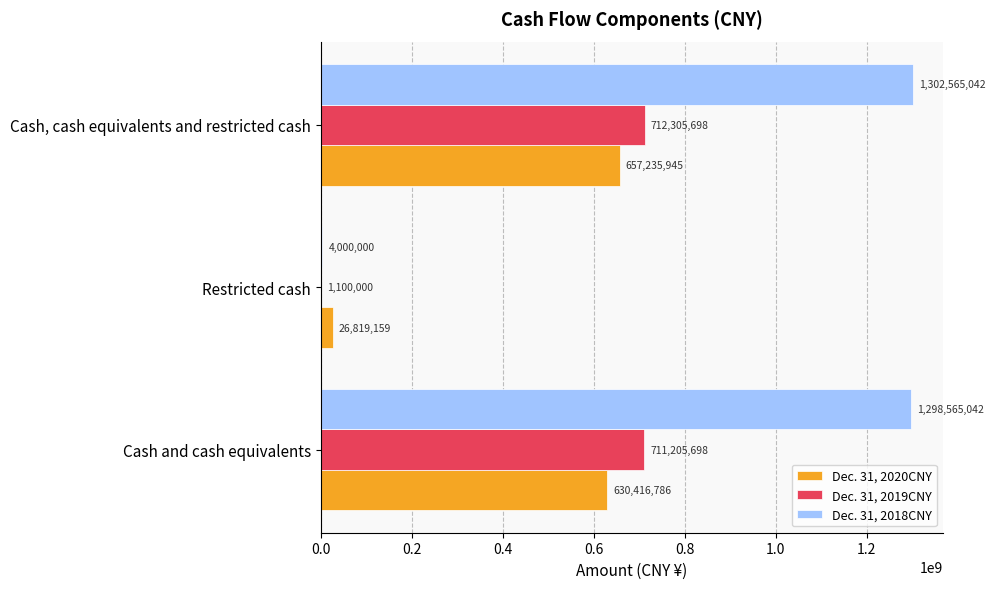

What is the sum of all Dec. 31, 2019CNY values?

1424611396